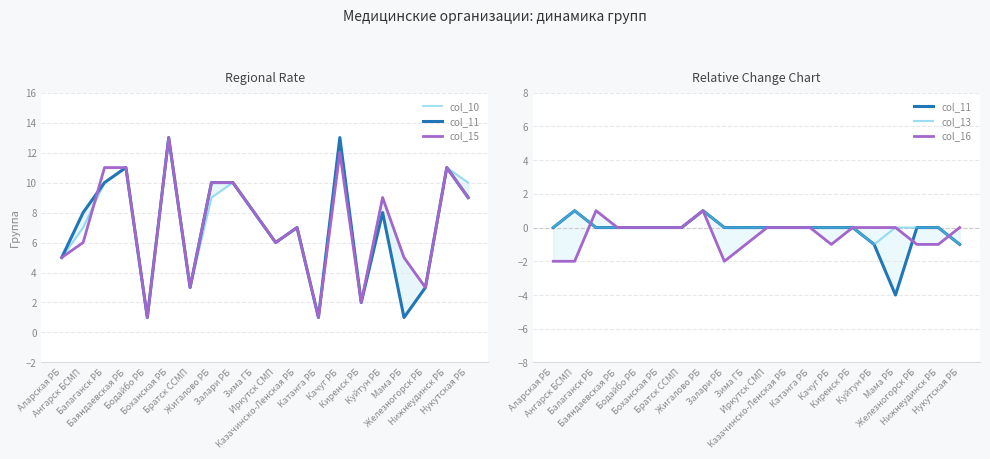

What is the difference between the maximum and minimum values in the col_10 series?

12